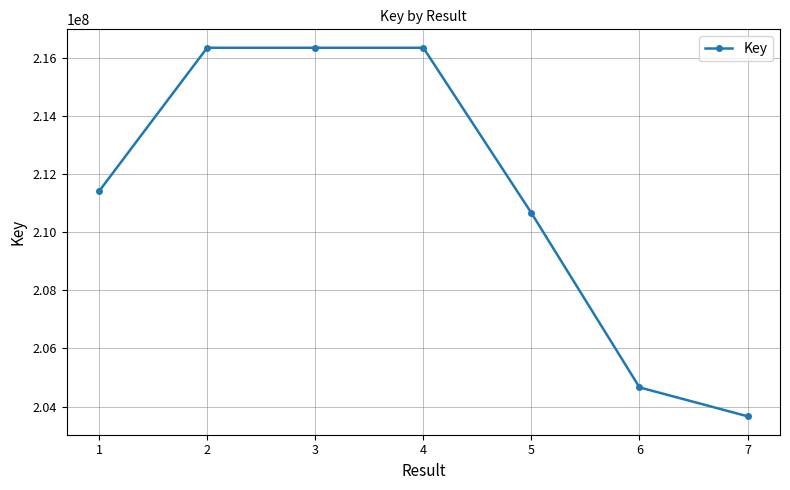

What is the ratio of the value at 2 to the value at 7?

1.1